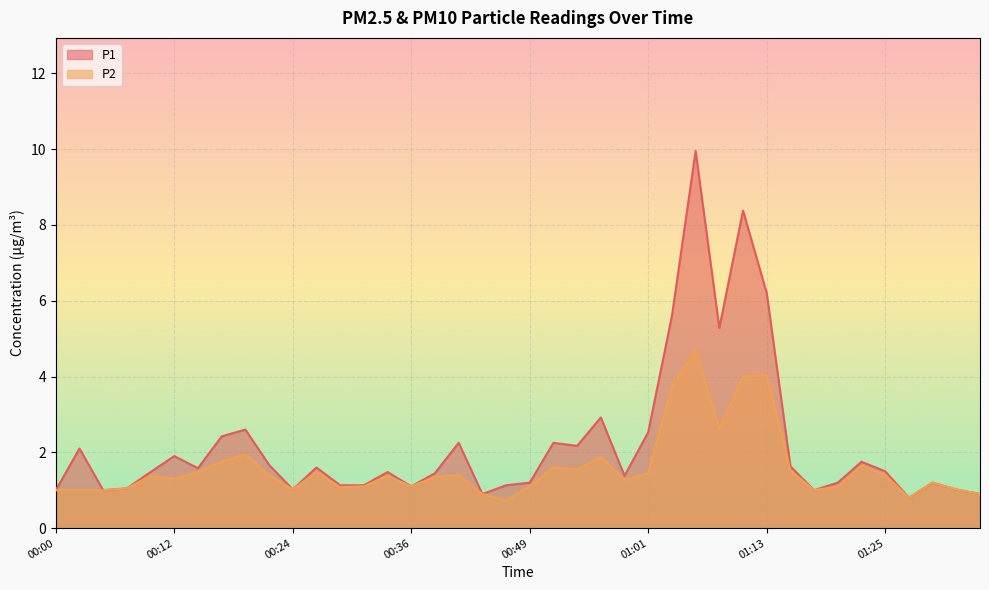

List the series in order of their overall mean, highest first.

P1, P2